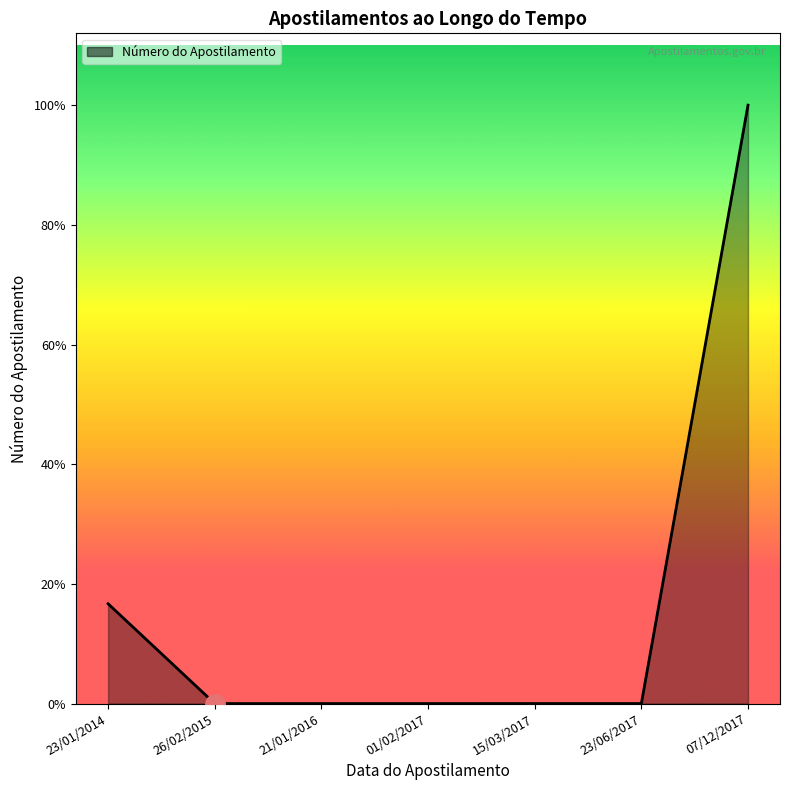

Between 23/01/2014 and 15/03/2017, which is larger?

23/01/2014